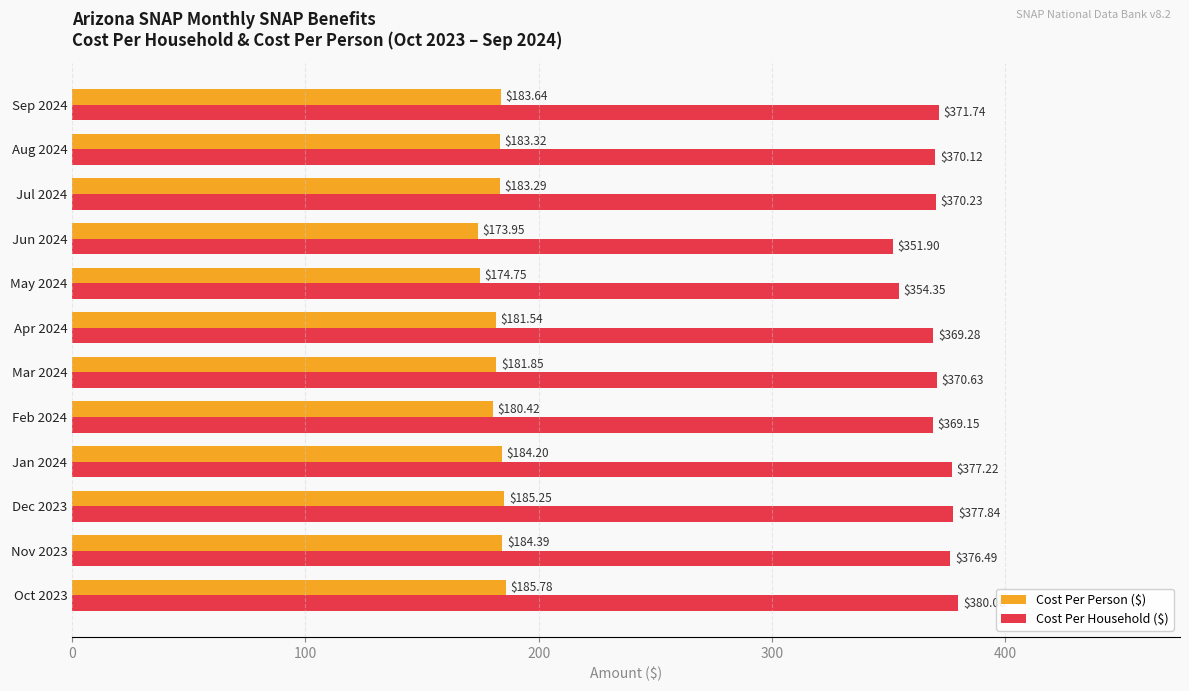

Rank the categories by Cost Per Household ($) value from lowest to highest.

Jun 2024, May 2024, Feb 2024, Apr 2024, Aug 2024, Jul 2024, Mar 2024, Sep 2024, Nov 2023, Jan 2024, Dec 2023, Oct 2023